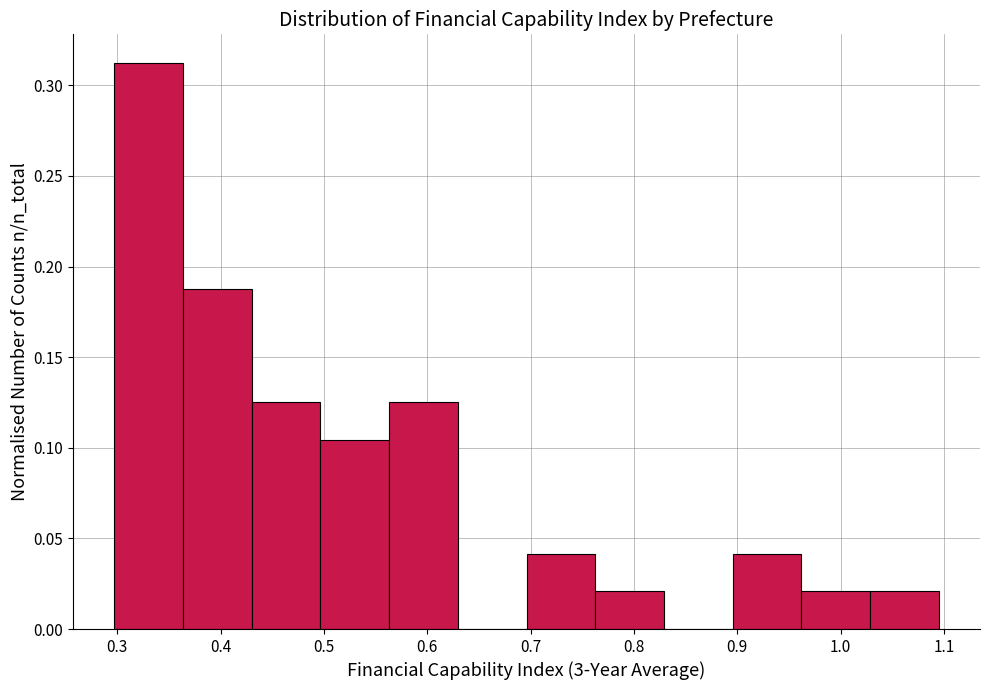

Reading left to right, transcribe this chart: for each bar, give the range it covers on the x-axis and its height. Neither the bar edges nor the heights are printed on the chart, so give them approximately, as read against the axes.

0.30 to 0.36: 0.315
0.36 to 0.43: 0.190
0.43 to 0.50: 0.125
0.50 to 0.56: 0.105
0.56 to 0.63: 0.125
0.63 to 0.70: 0
0.70 to 0.76: 0.040
0.76 to 0.83: 0.020
0.83 to 0.90: 0
0.90 to 0.96: 0.040
0.96 to 1.03: 0.020
1.03 to 1.10: 0.020